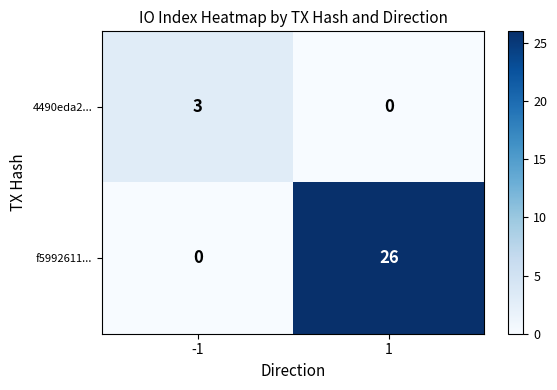

What is the sum of all 4490eda2... values?

3